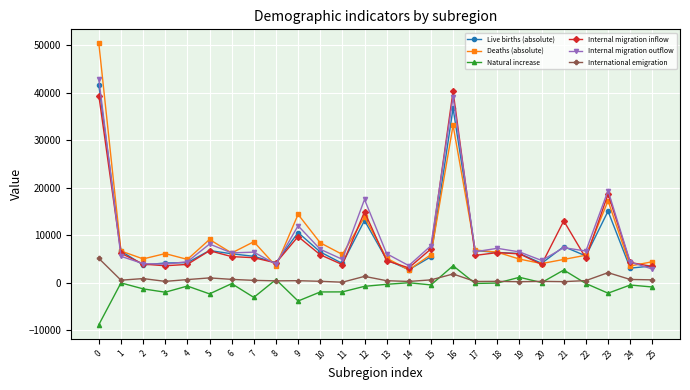

The value of Internal migration inflow at 10 is 5916. True or false?

True